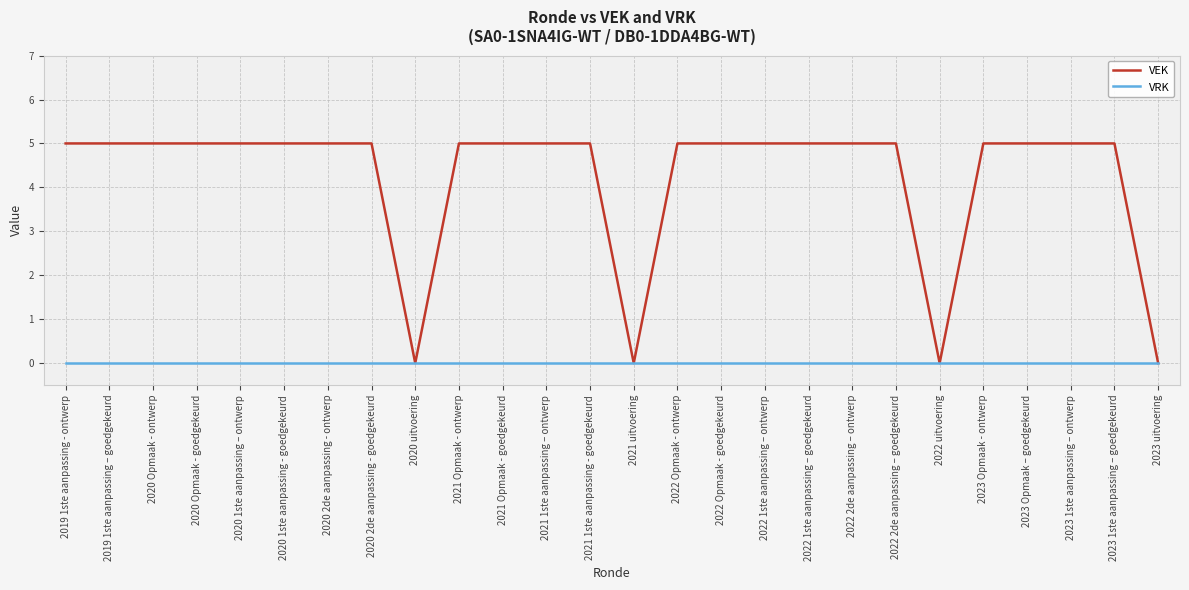

What are all the series names shown in the legend?

VEK, VRK